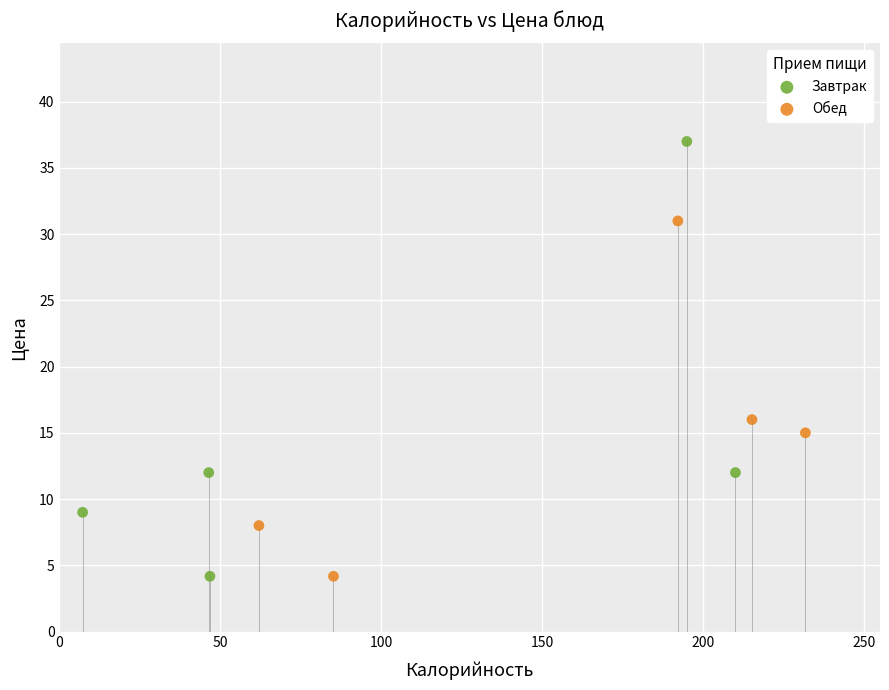

Which series reaches the maximum Y coordinate?

Завтрак